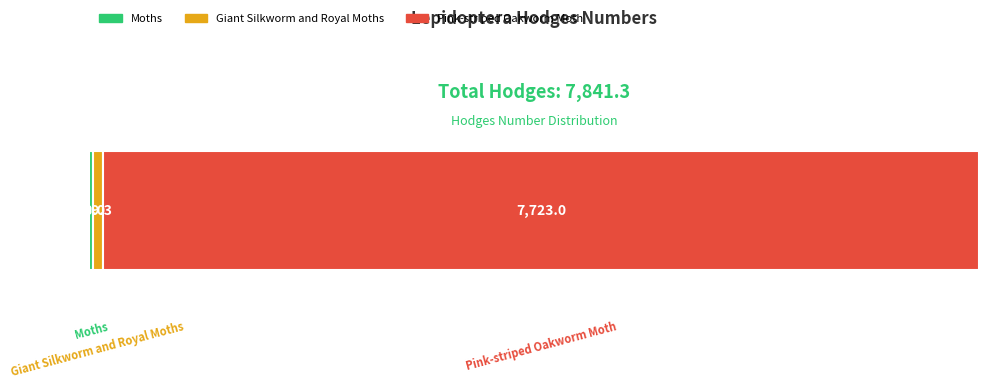

How many bars are there in total?

3